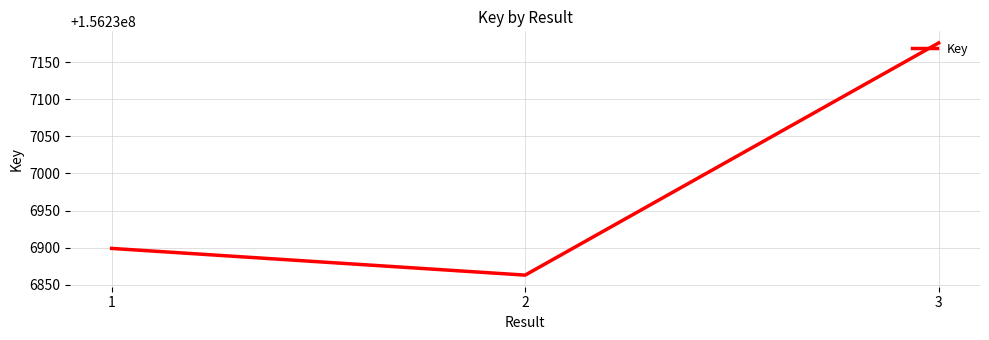

Reading left to right, transcribe all the data shown in this chart.

1=156236899	2=156236863	3=156237176